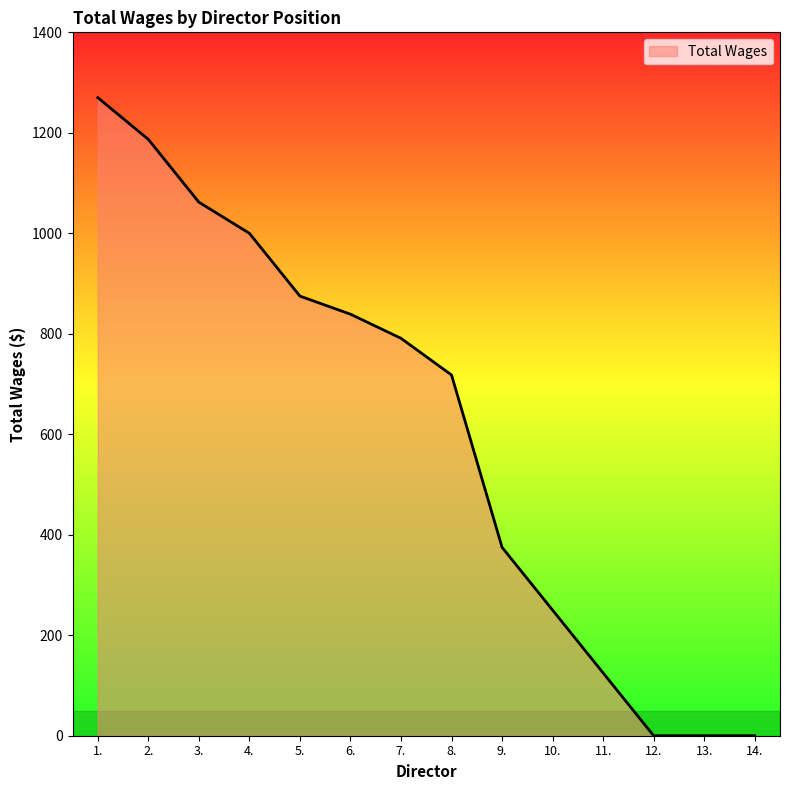

What is the change in value from 8. to 11.?

-593